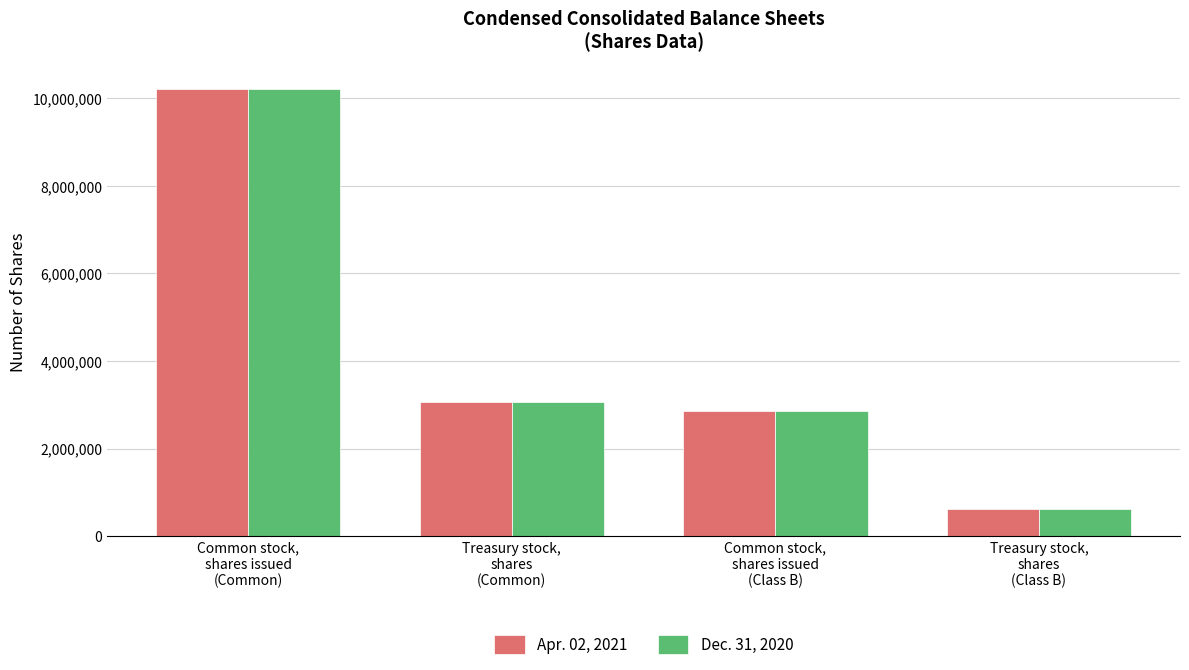

At which category does the chart reach its peak across all series?

Common stock,
shares issued
(Common)